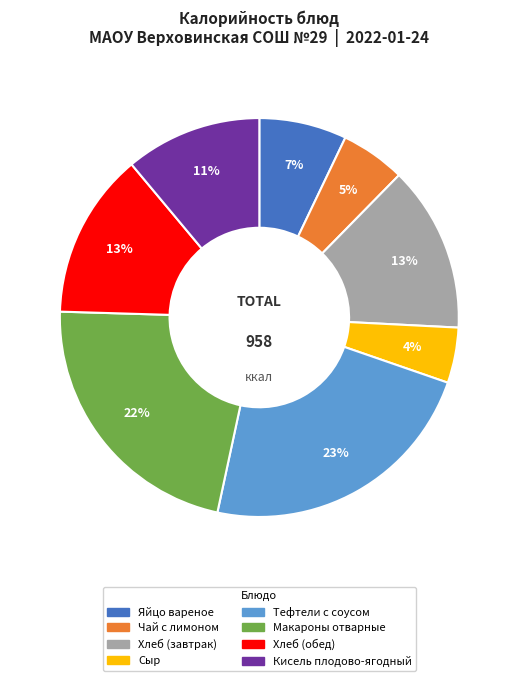

True or false: Яйцо вареное accounts for 7% of the total.

True